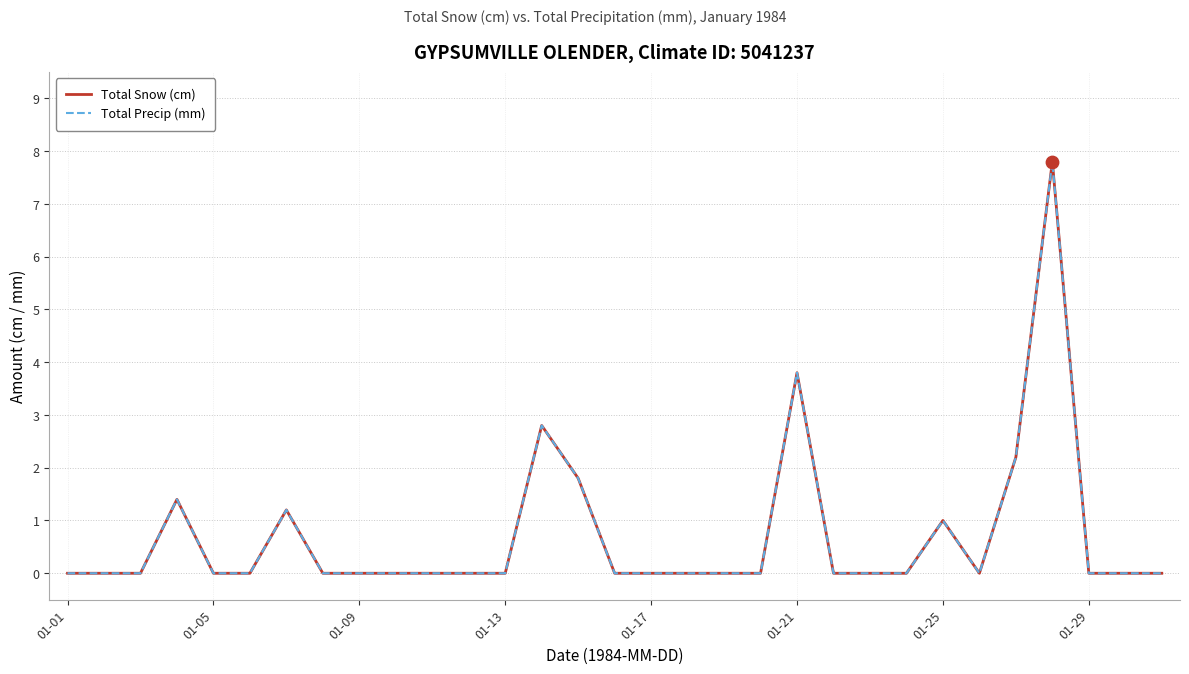

Which series has the widest spread of Y values?

Total Snow (cm)